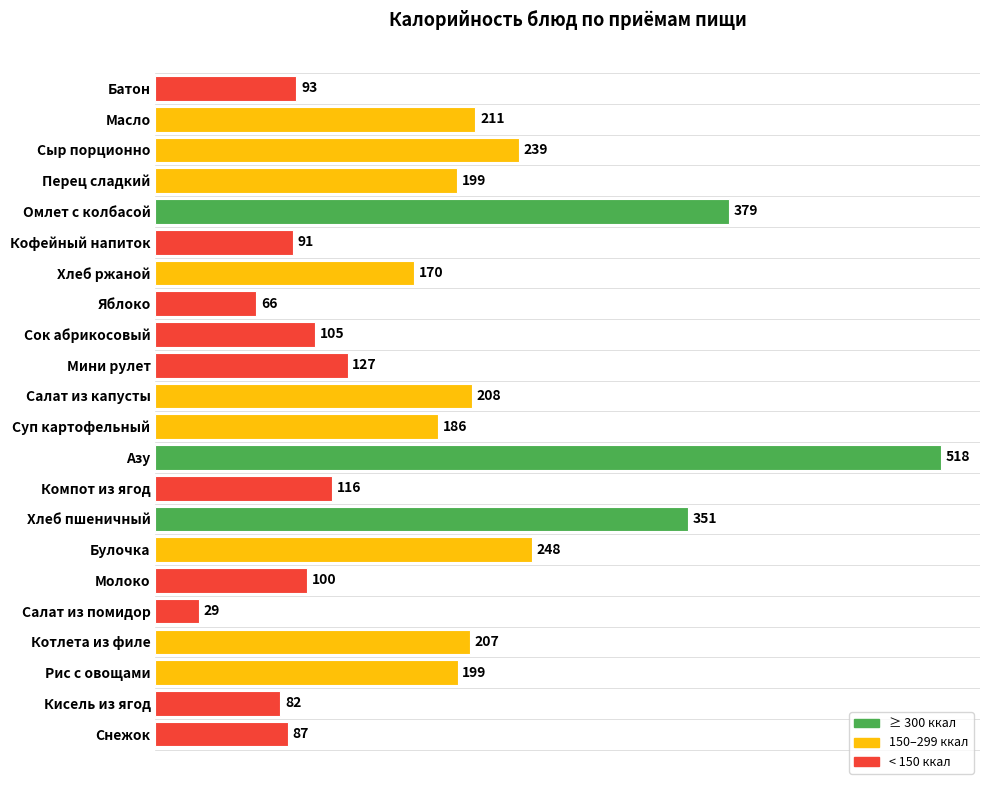

True or false: the data shows 150.2 at Молоко.

False